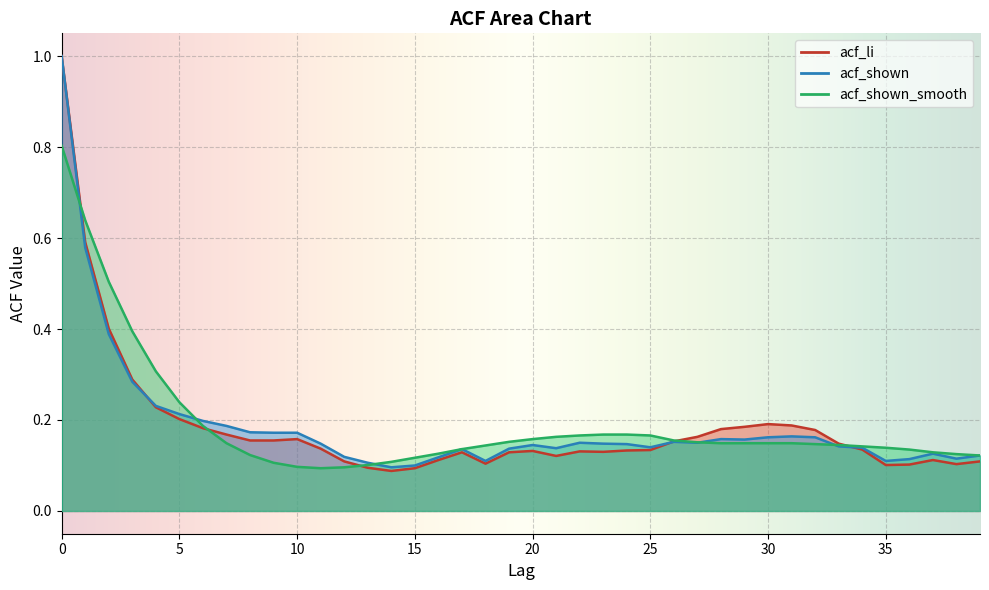

What is the total value across all series at 25?

0.4